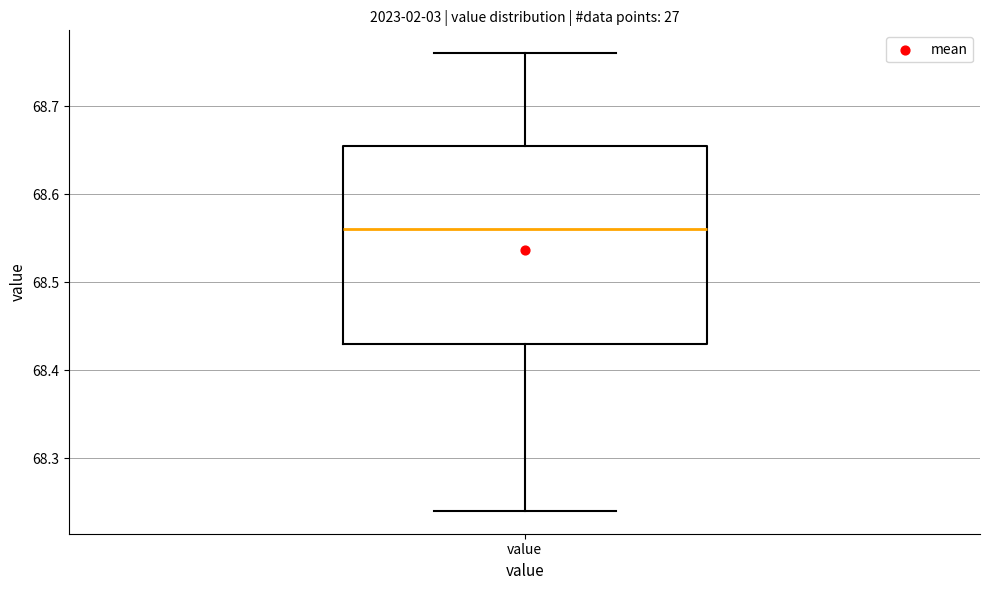

Read this box plot against the y-axis: the position of the median line, the range covered by the box, and the ends of both whiskers. The values are not printed on the chart, so give them approximately, as read against the axis.

median 68.56, box 68.43 to 68.66, whiskers 68.24 to 68.76